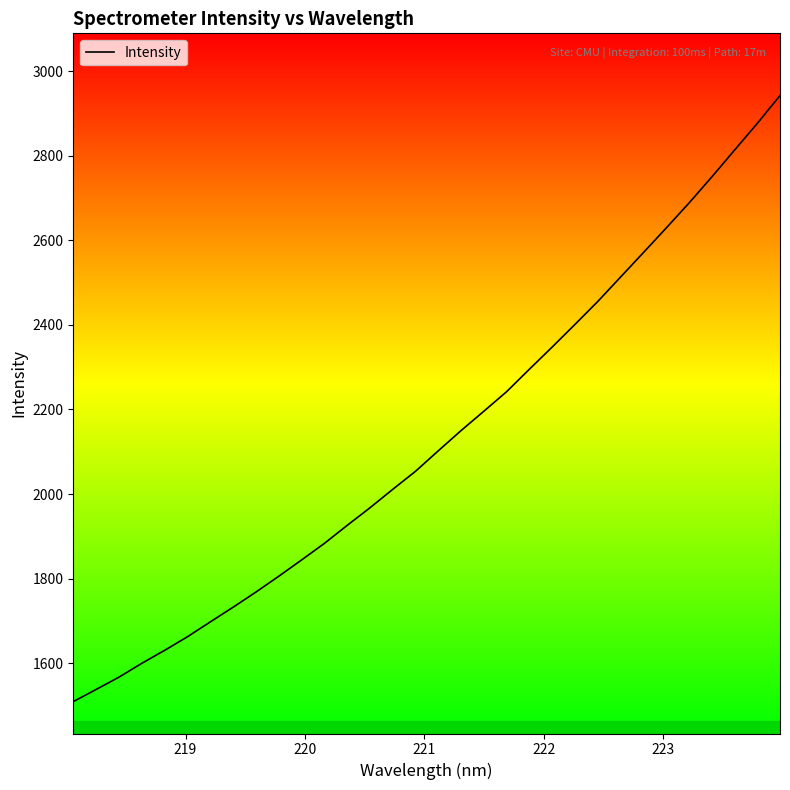

What is the minimum value shown in the chart?

1509.4